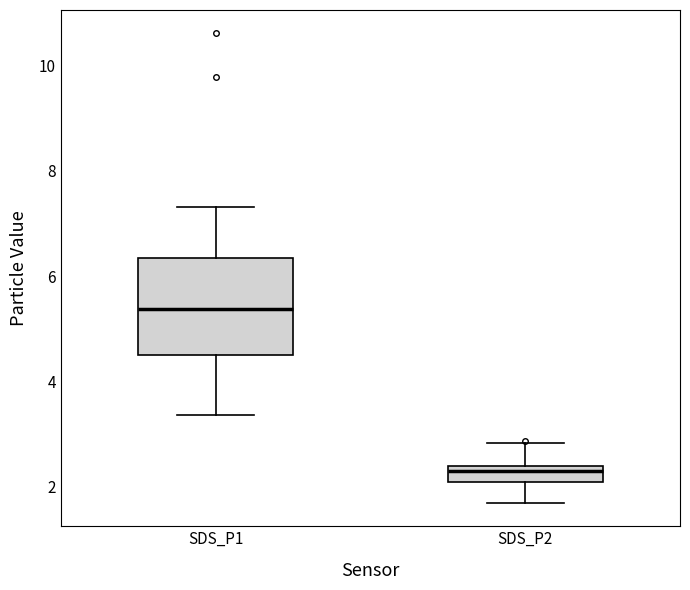

Which box is the tallest, from its lower edge to its upper edge?

SDS_P1